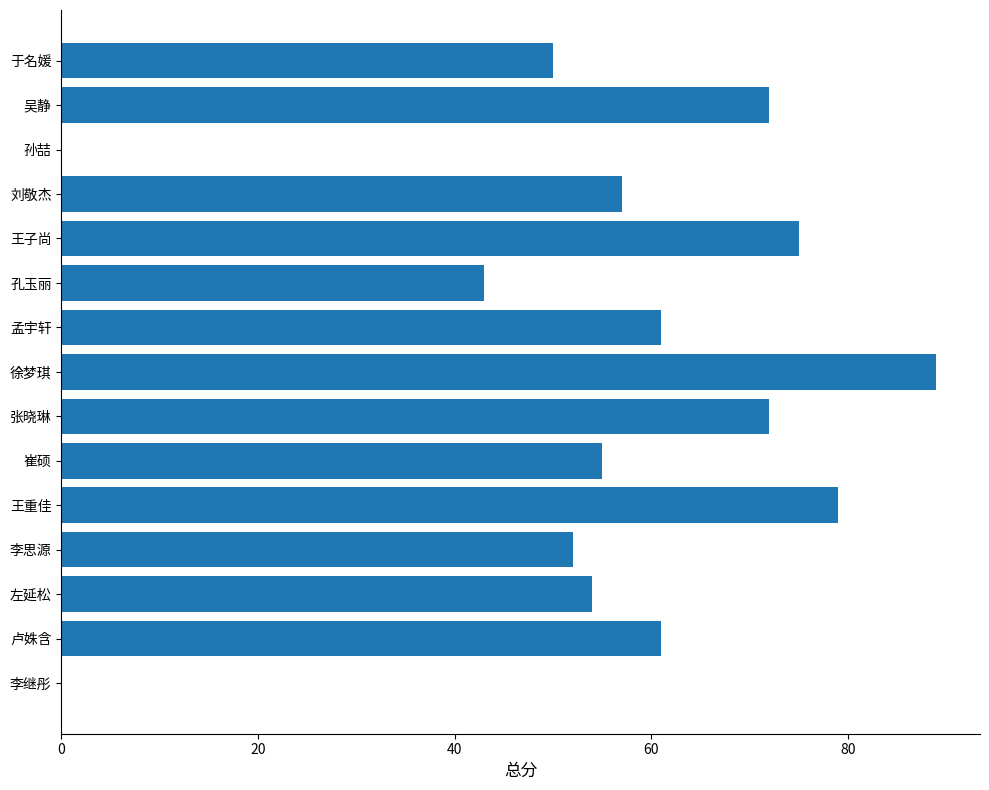

What is the sum of the values at 卢姝含 and 张晓琳?

133